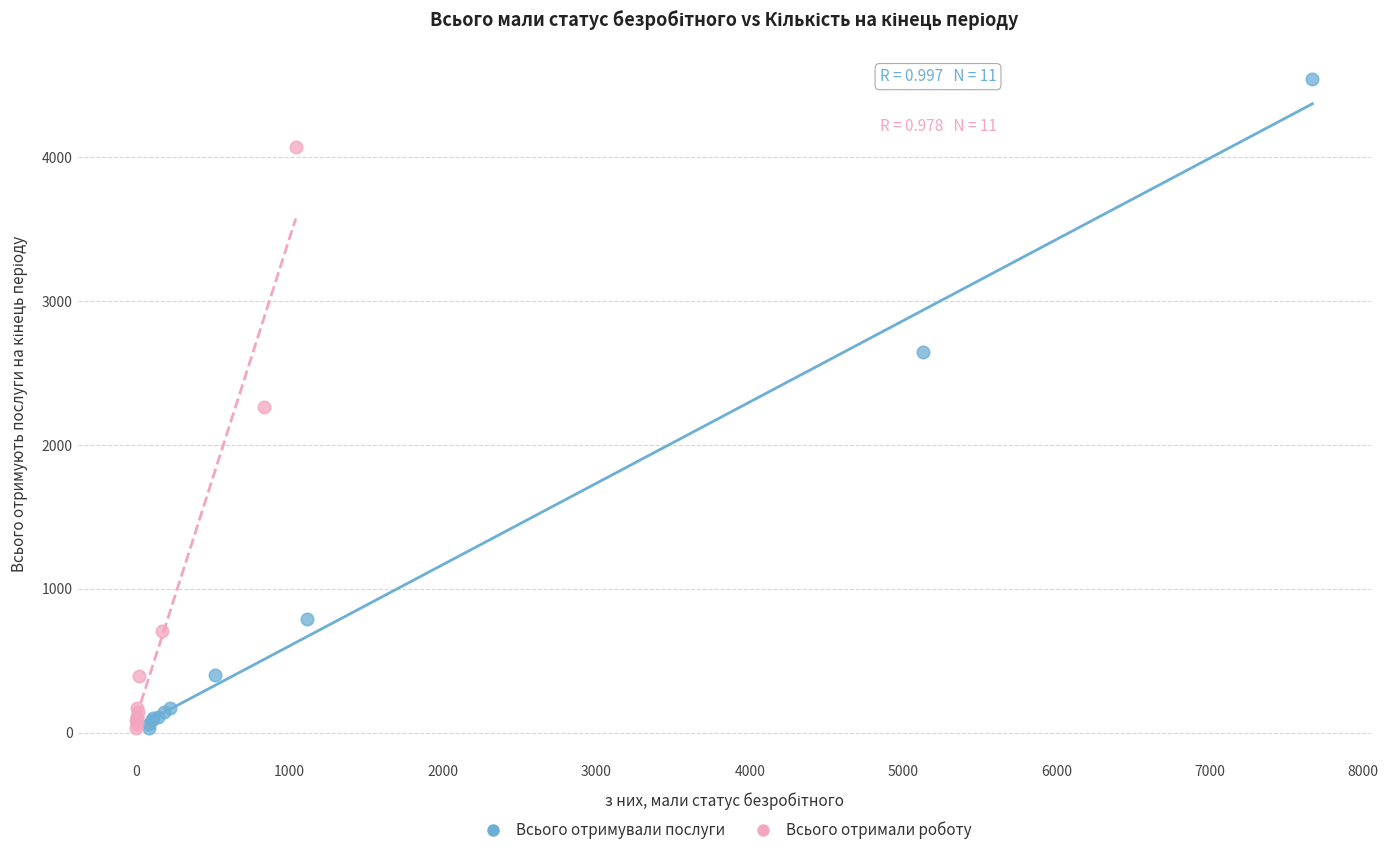

Which series reaches the maximum Y coordinate?

Всього отримували послуги